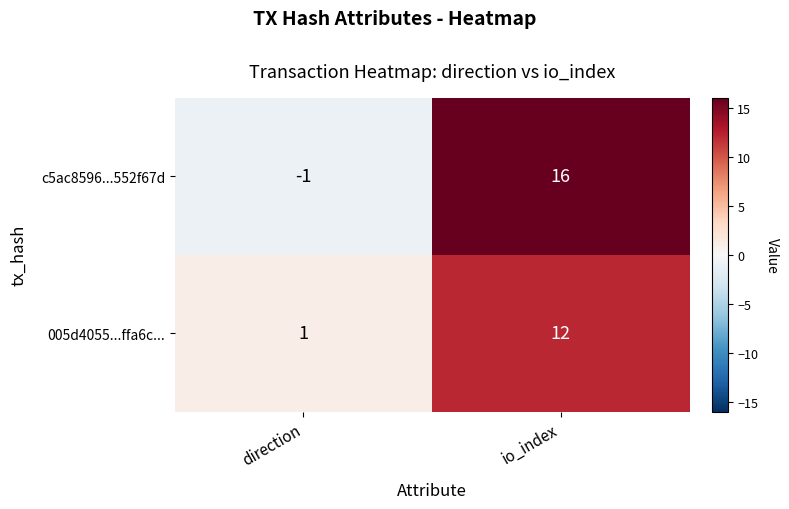

Which series has the widest spread of values?

c5ac8596...552f67d